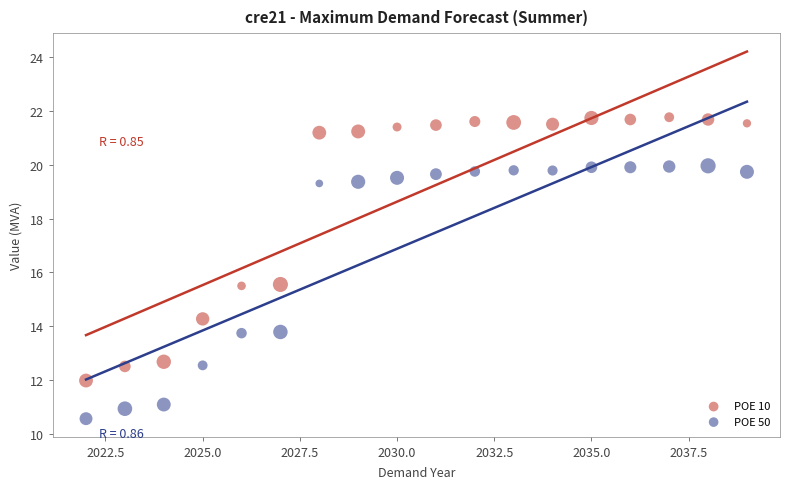

What are all the series names shown in the legend?

POE 10, POE 50